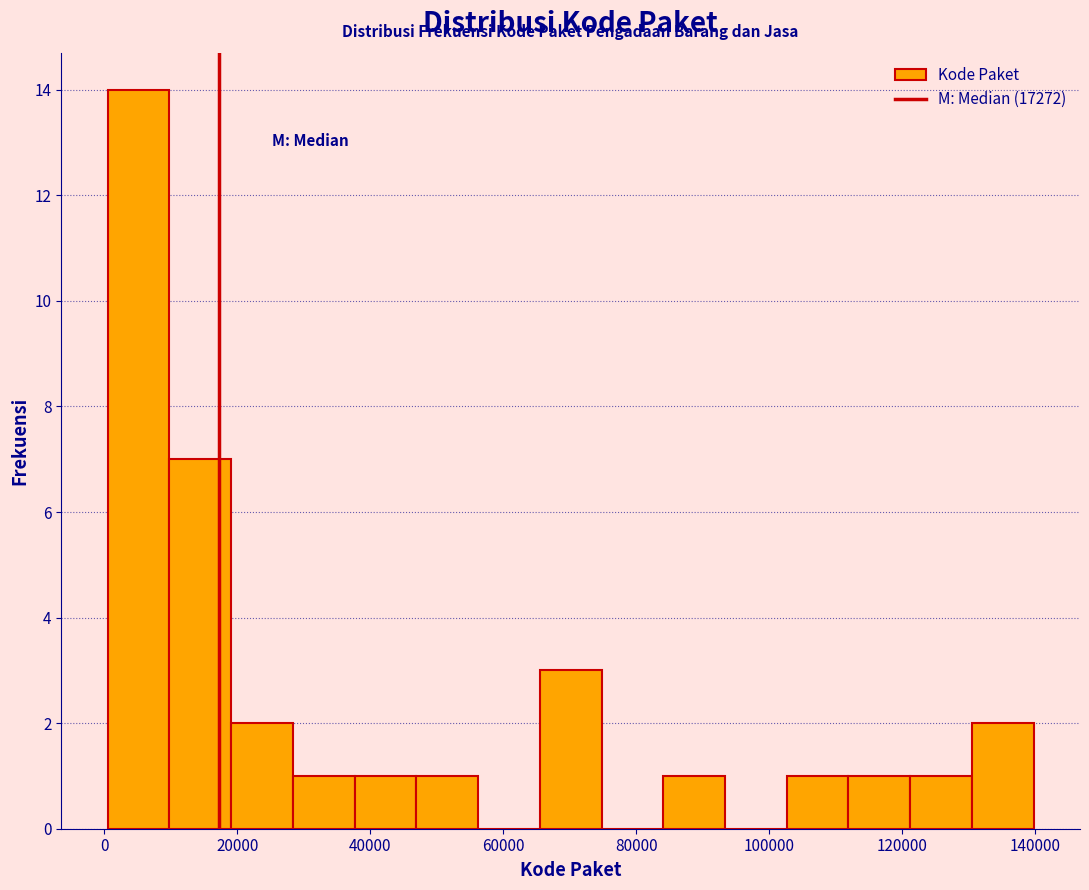

Reading left to right, transcribe this chart: for each bar, give the range it covers on the x-axis and its height. Neither the bar edges nor the heights are printed on the chart, so give them approximately, as read against the axes.

0 to 10000: 14
10000 to 20000: 7
20000 to 28000: 2
28000 to 38000: 1
38000 to 46000: 1
46000 to 56000: 1
56000 to 66000: 0
66000 to 74000: 3
74000 to 84000: 0
84000 to 94000: 1
94000 to 102000: 0
102000 to 112000: 1
112000 to 122000: 1
122000 to 130000: 1
130000 to 140000: 2